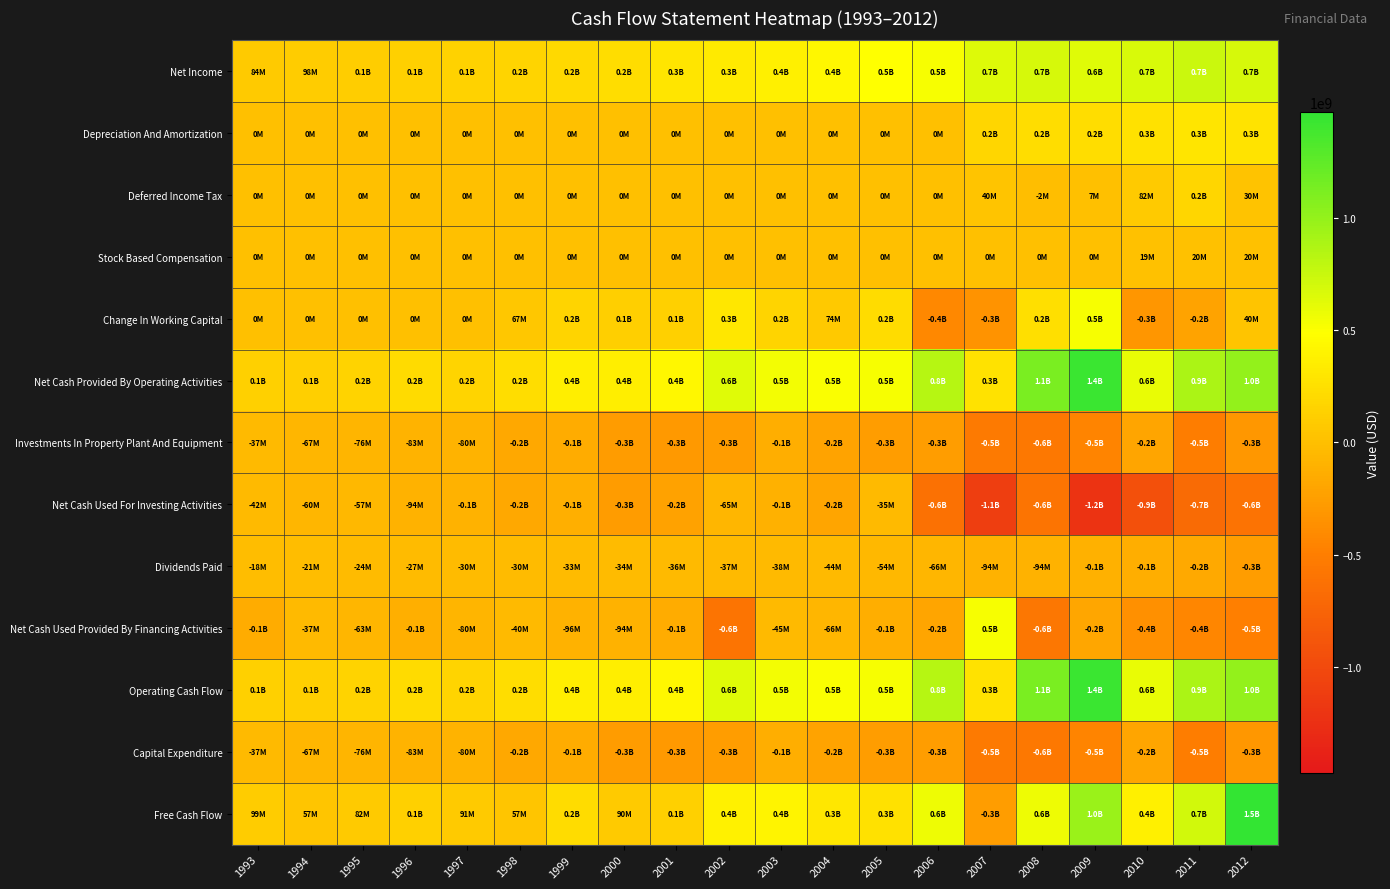

Which has a higher value, 1999 or 2002?

2002